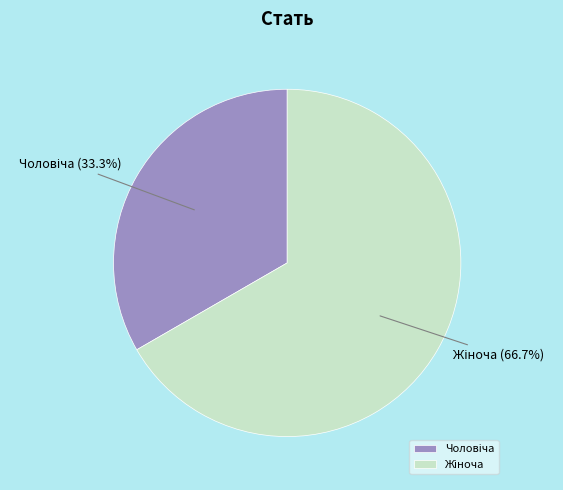

Is there any slice that represents more than half of the pie?

Yes